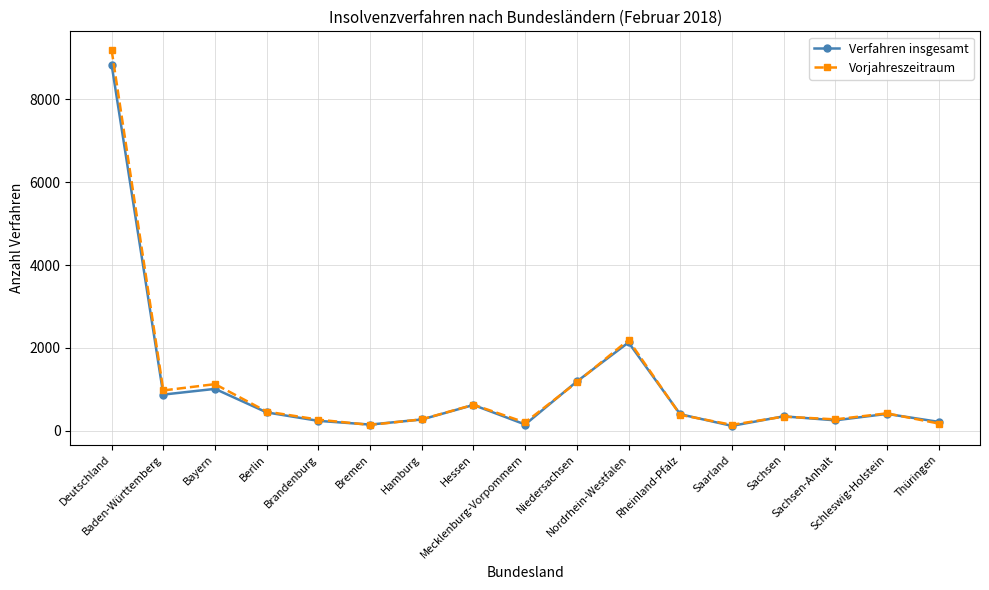

Which series has the largest range (max minus min)?

Vorjahreszeitraum